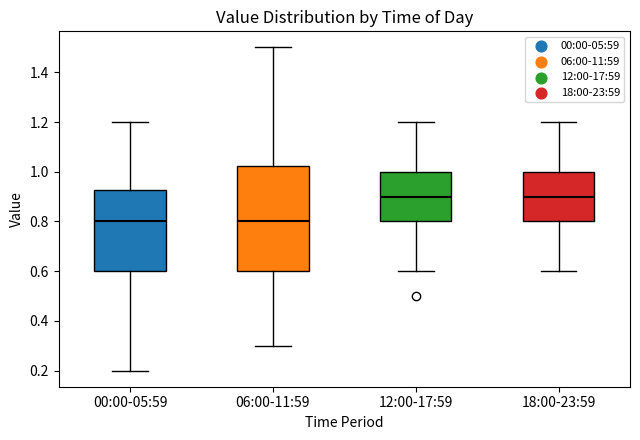

Where does the upper whisker of the box for 06:00-11:59 end on the y-axis? The values are not printed on the chart, so give them approximately, as read against the axis.

1.50